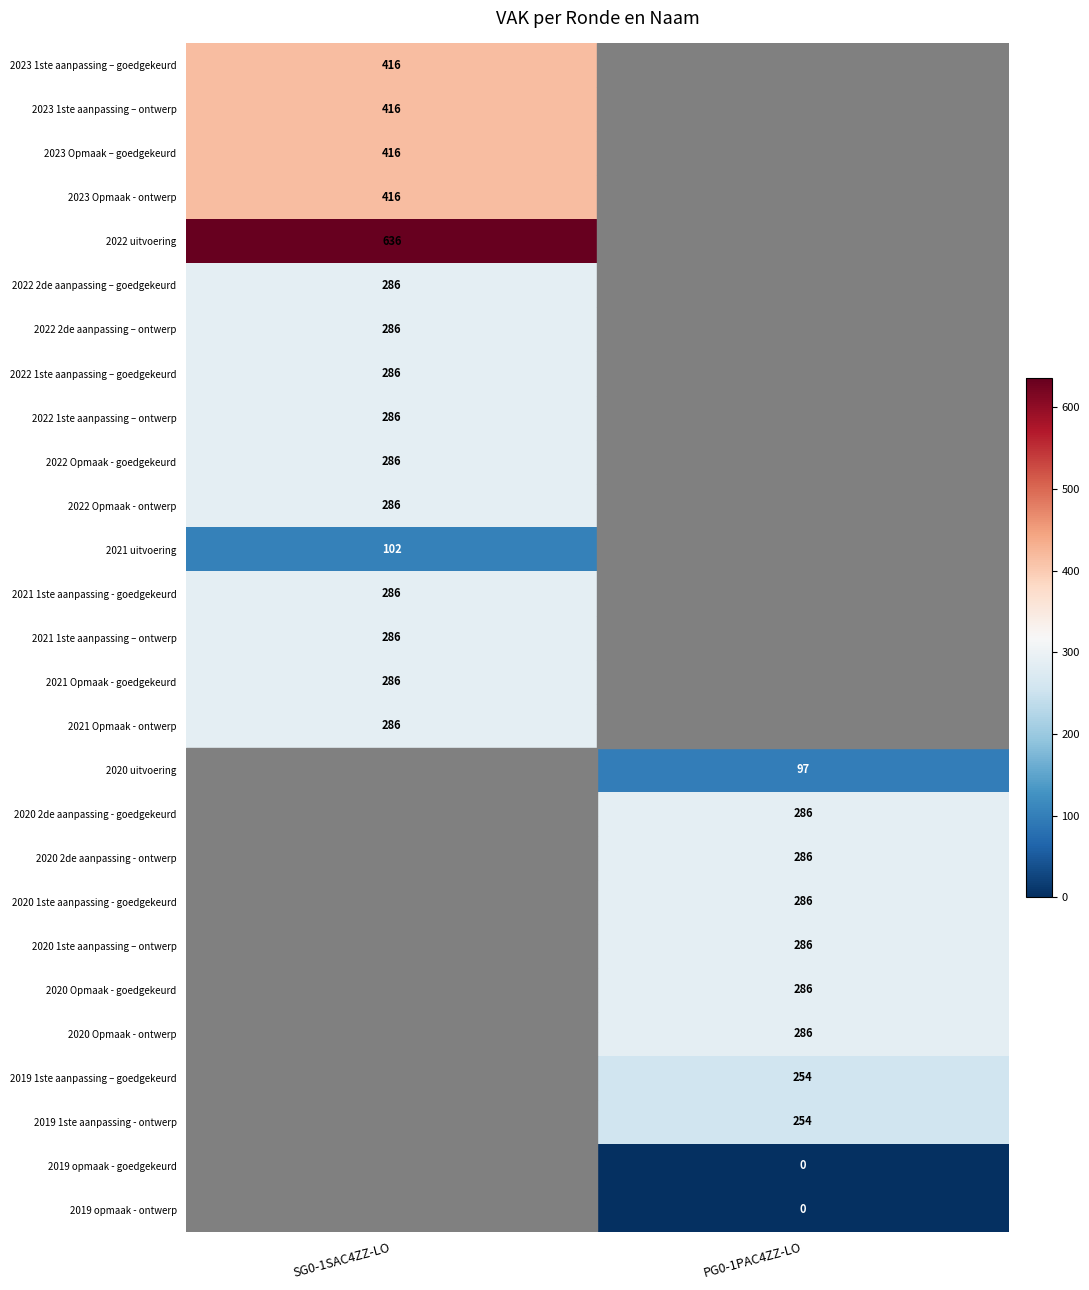

The value of 2022 1ste aanpassing – ontwerp at SG0-1SAC4ZZ-LO is 286. True or false?

True